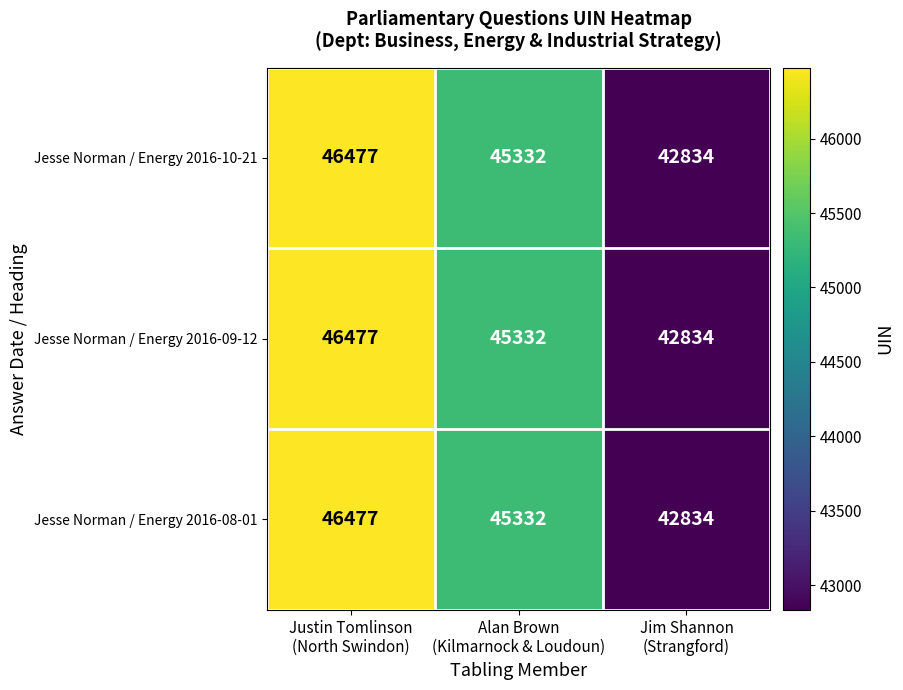

Count the Jesse Norman / Energy 2016-10-21 values in the range 42834 to 46477.

3